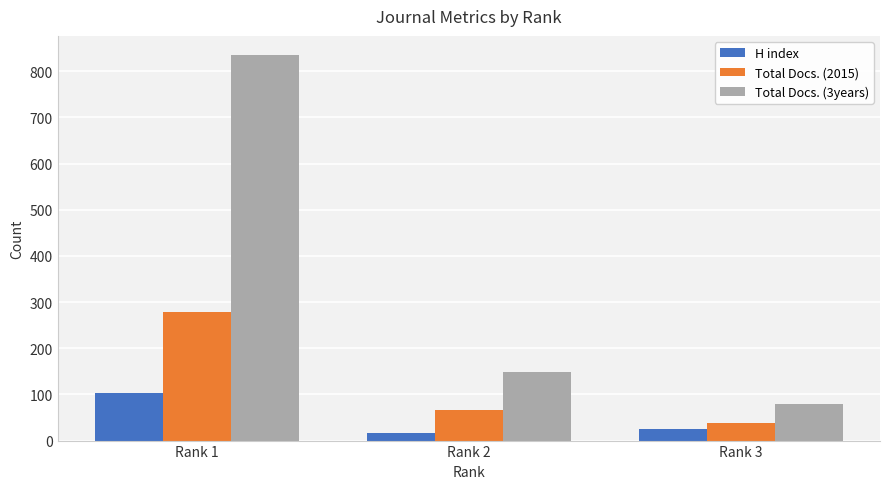

Does the chart contain stacked bars?

No